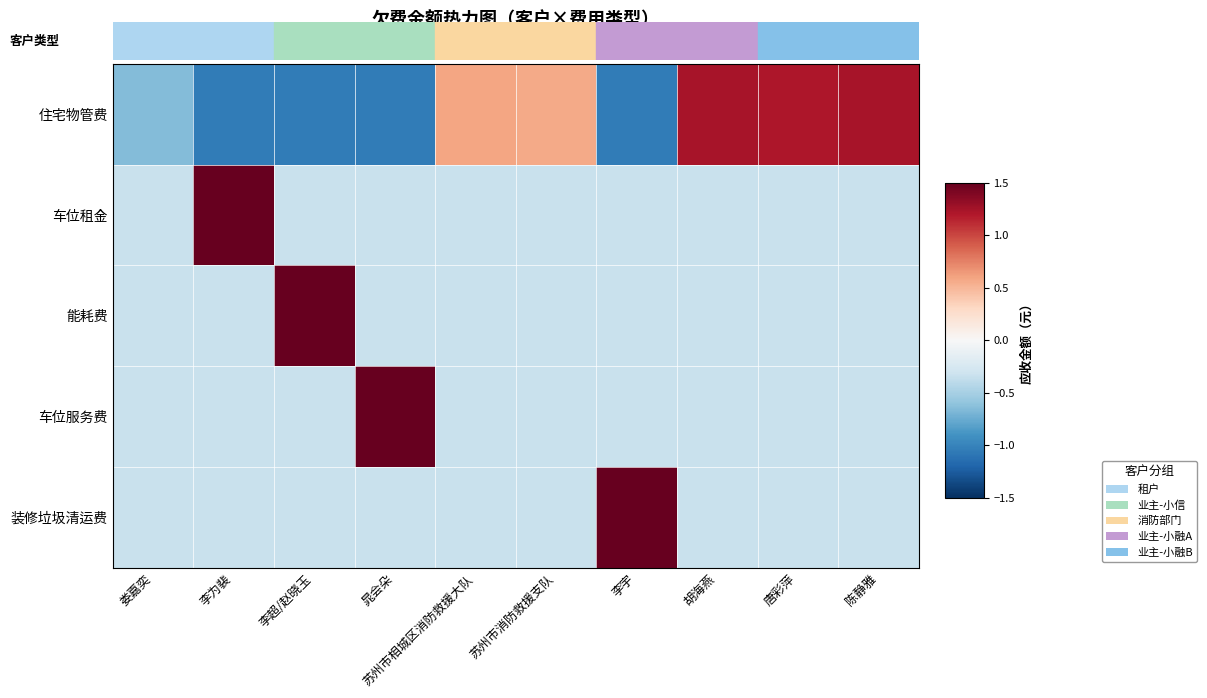

Between 晁会朵 and 唐彩萍, which series saw the biggest shift?

车位服务费